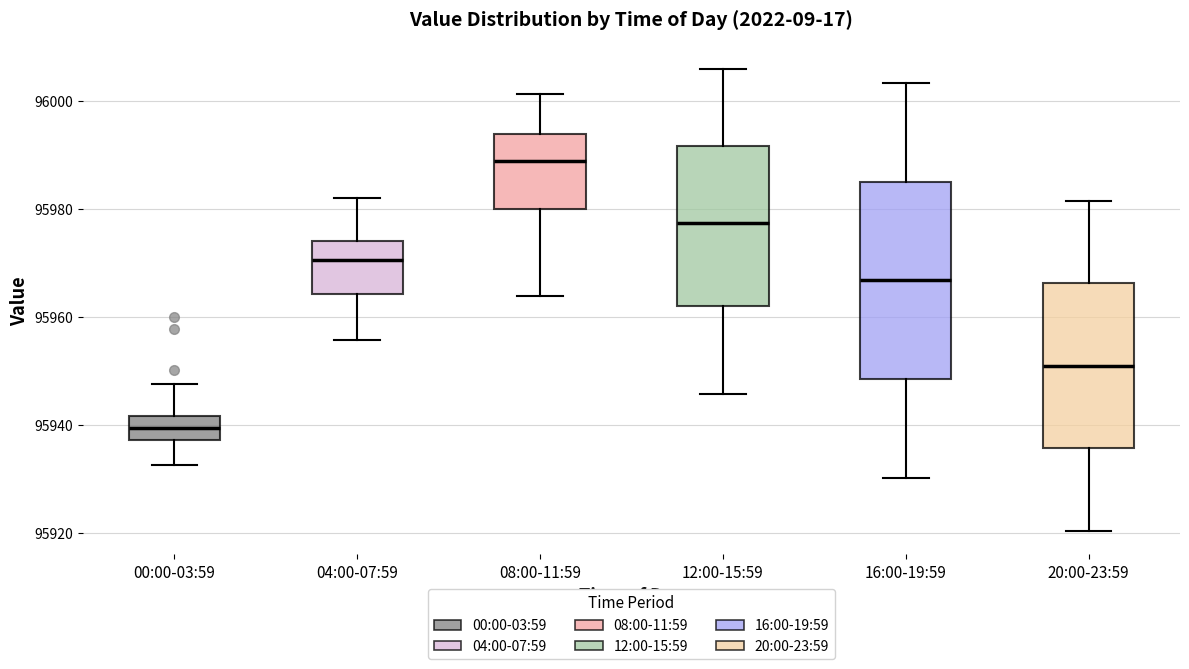

Where does the median line of the box for 04:00-07:59 sit on the y-axis? The values are not printed on the chart, so give them approximately, as read against the axis.

95970